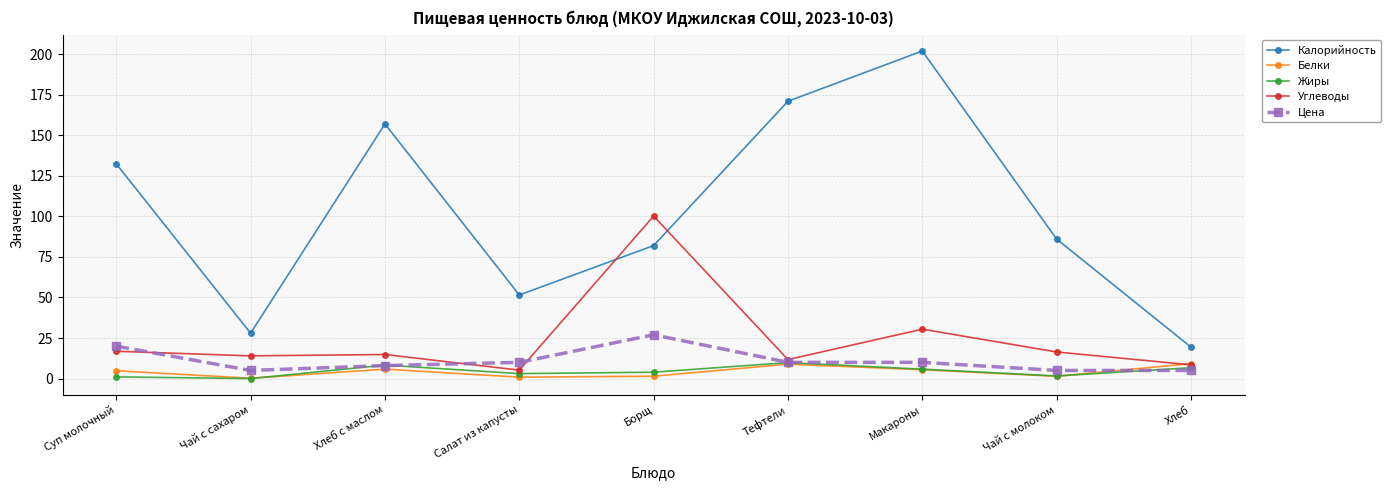

True or false: Углеводы has a value of 4.8 at Суп молочный.

False